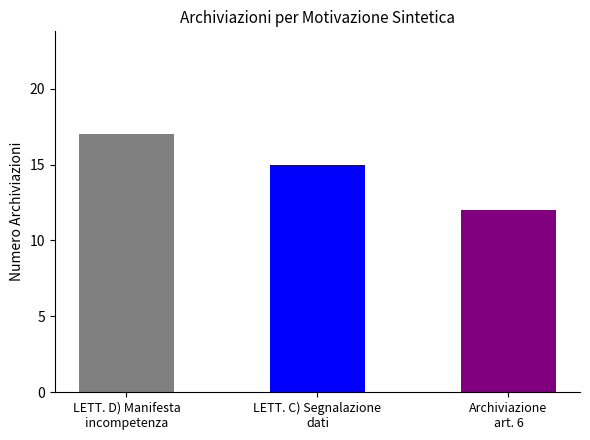

Count the number of categories in the chart.

3